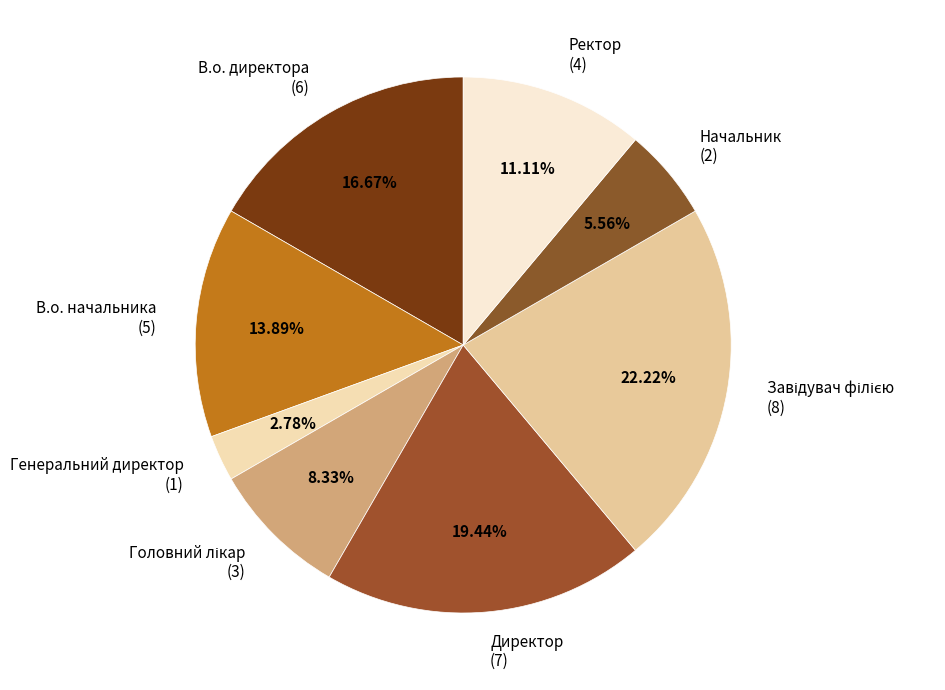

Is В.о. директора (6) the majority of the pie?

No